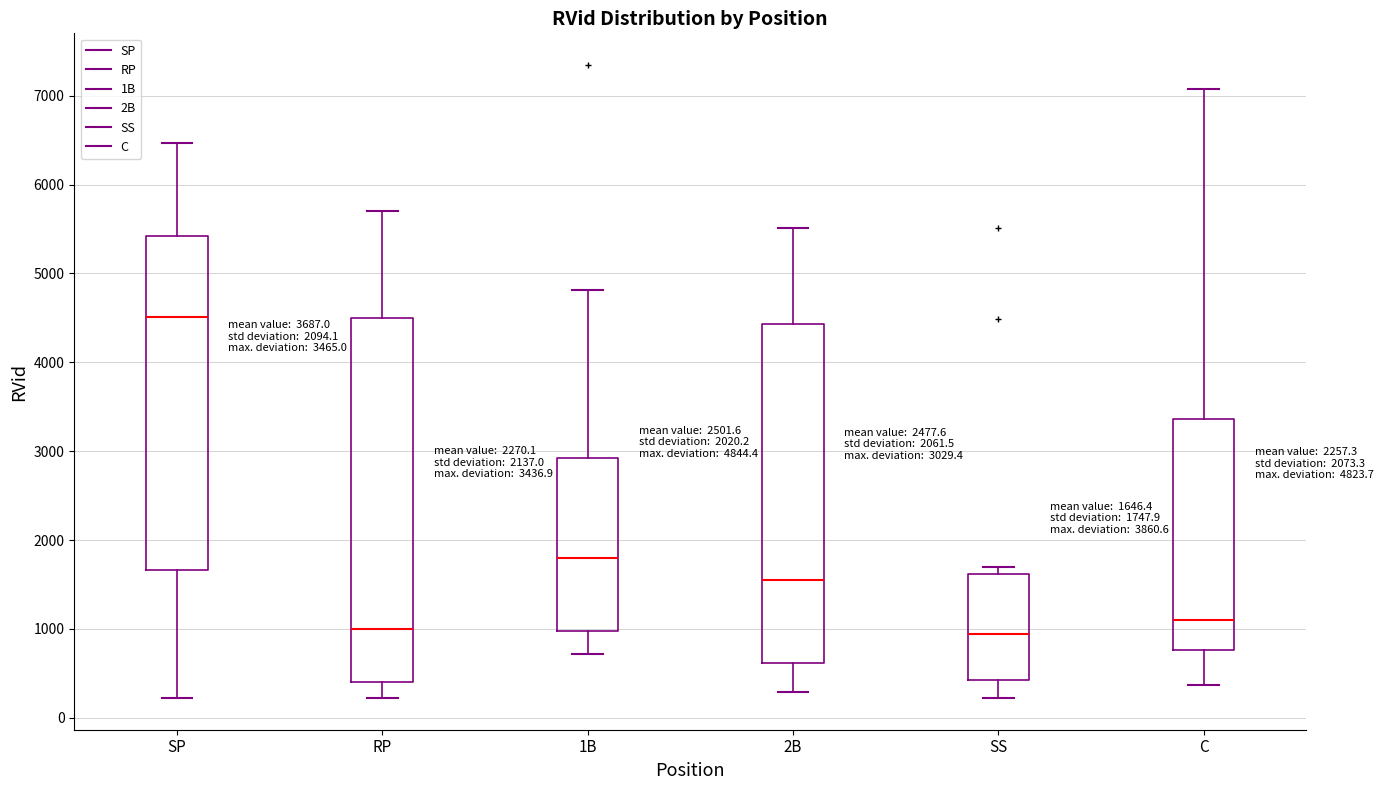

Which box's median line is the highest?

SP